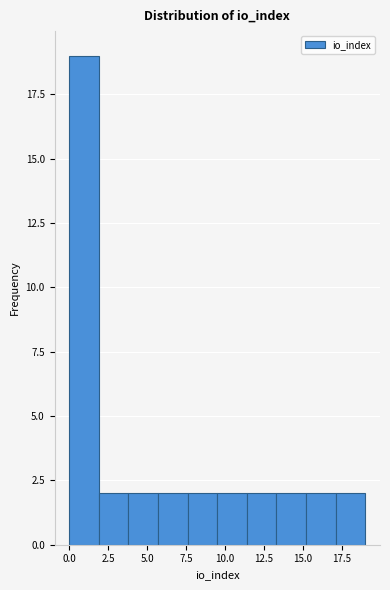

Read against the x-axis, roughly where is the centre of the tallest bar?

1.0